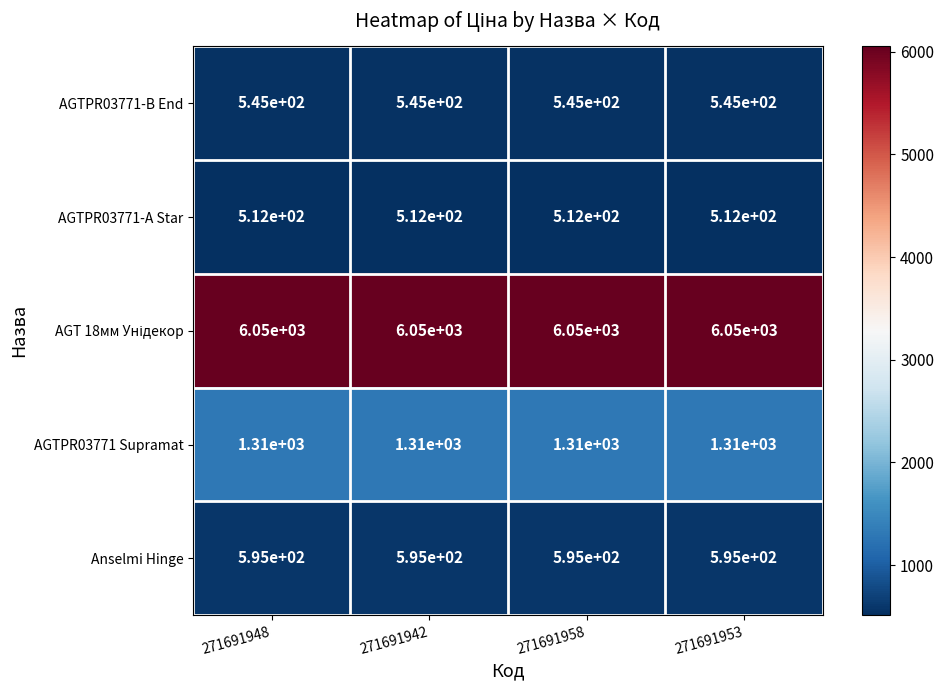

What is the total value across all series at 271691953?

9012